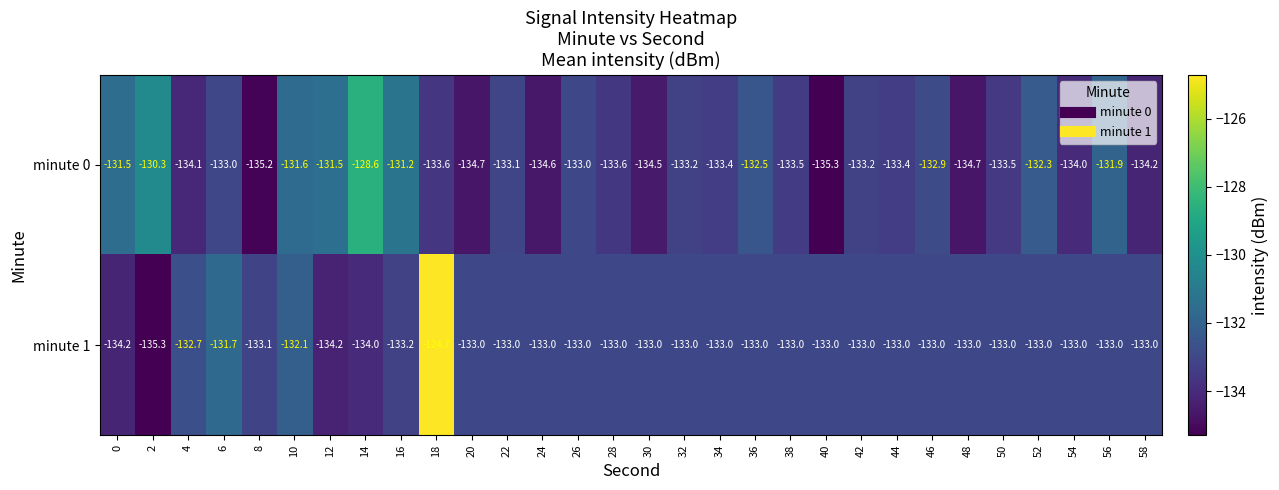

The value of minute 1 at 28 is -133.0. True or false?

True